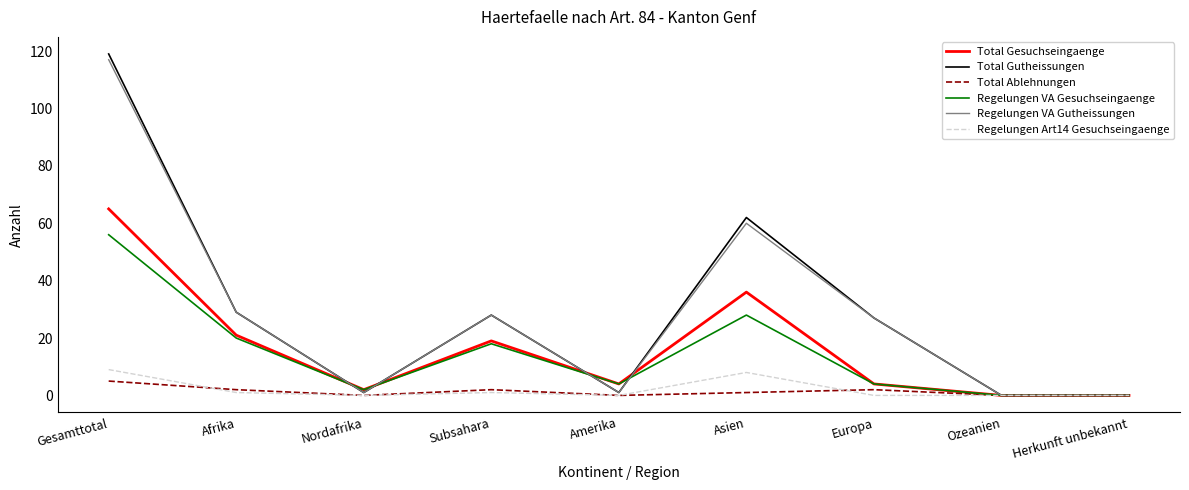

What is the difference between the Regelungen Art14 Gesuchseingaenge values at Asien and Afrika?

7